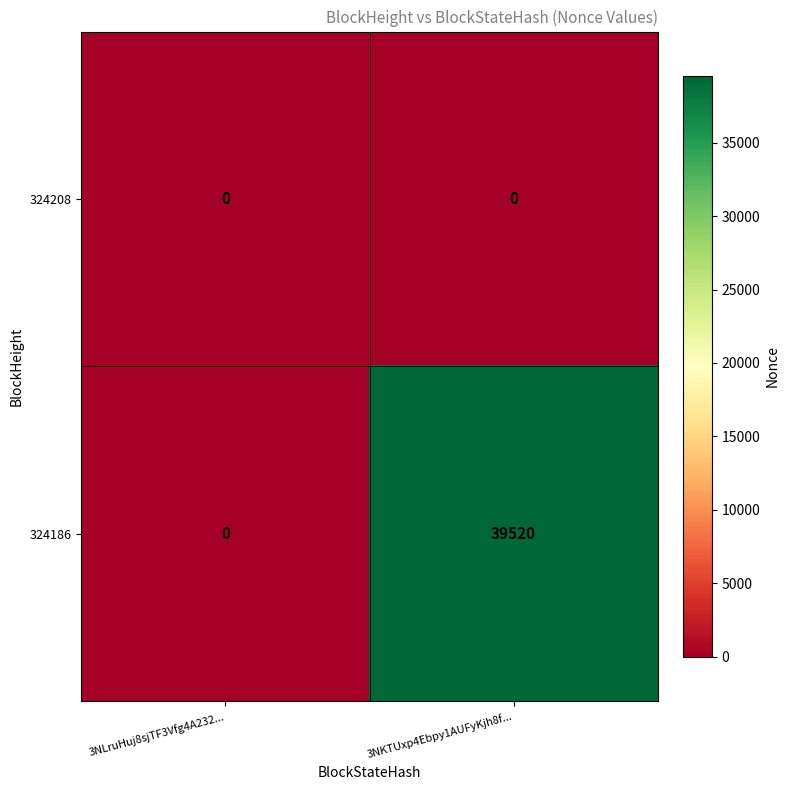

List the series in order of their peak value, lowest first.

324208, 324186